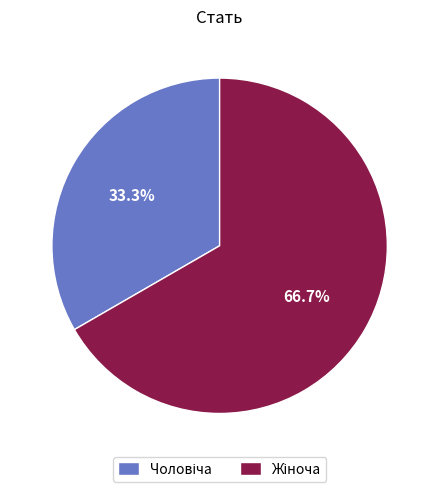

Does any single category account for the majority?

Yes